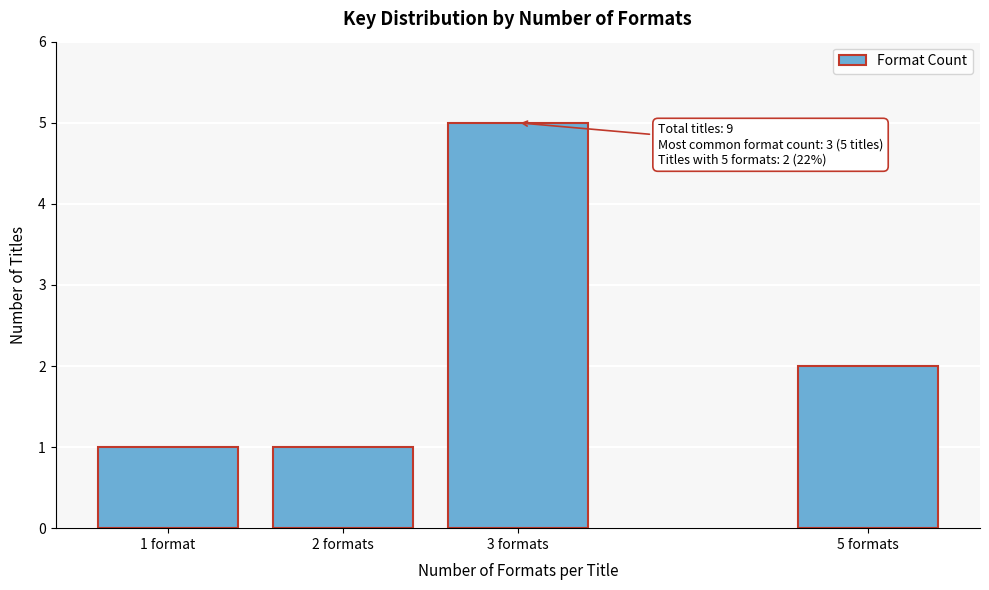

Reading right to left, transcribe all the data shown in this chart.

2	5	1	1